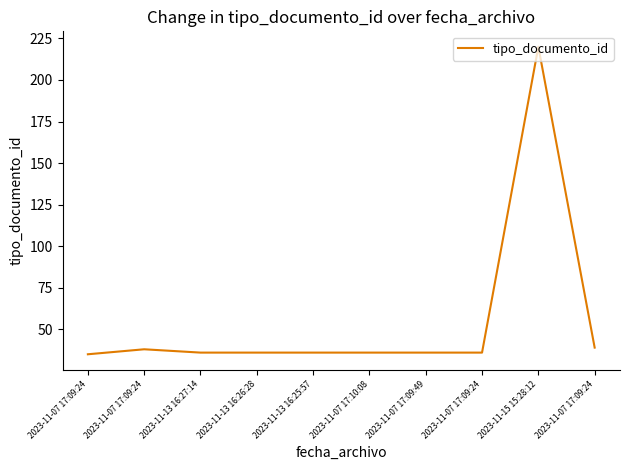

Does the chart display data point markers on the line(s)?

No